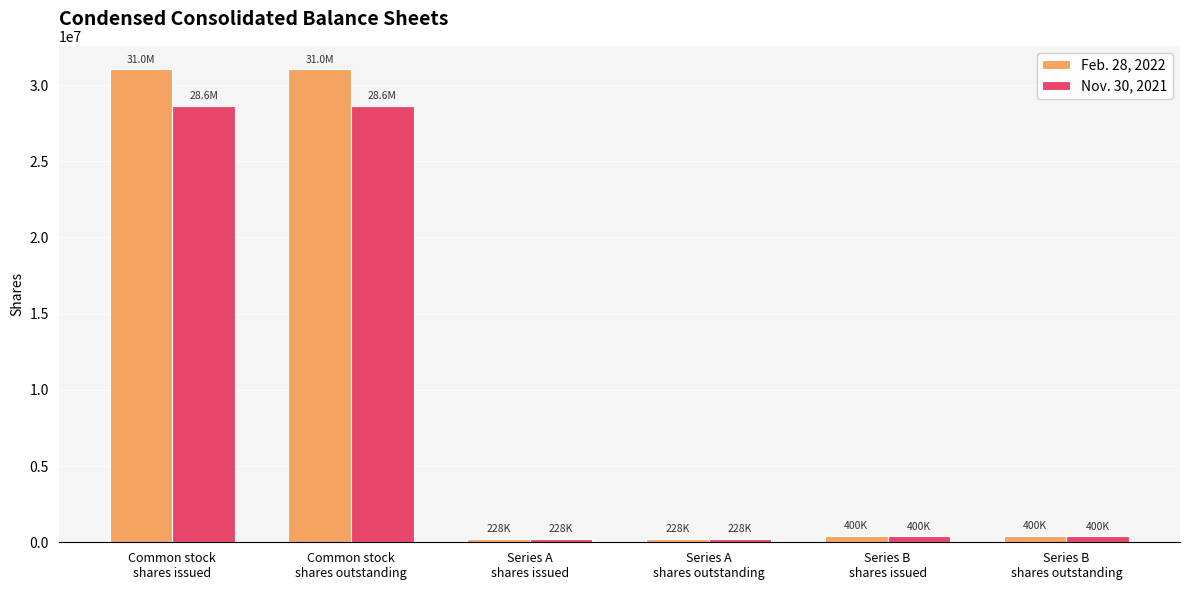

Rank the series by their maximum value, from lowest to highest.

Nov. 30, 2021, Feb. 28, 2022